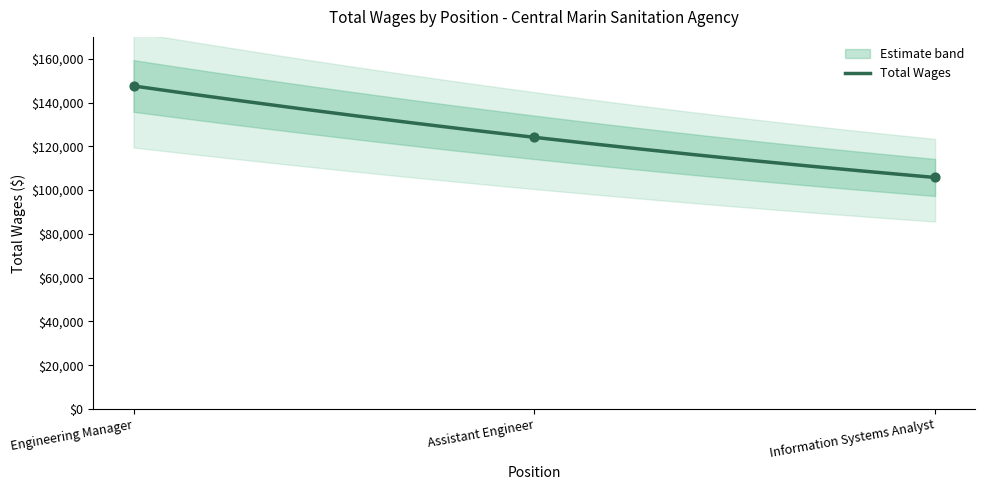

Which has a higher value, Engineering Manager or Information Systems Analyst?

Engineering Manager